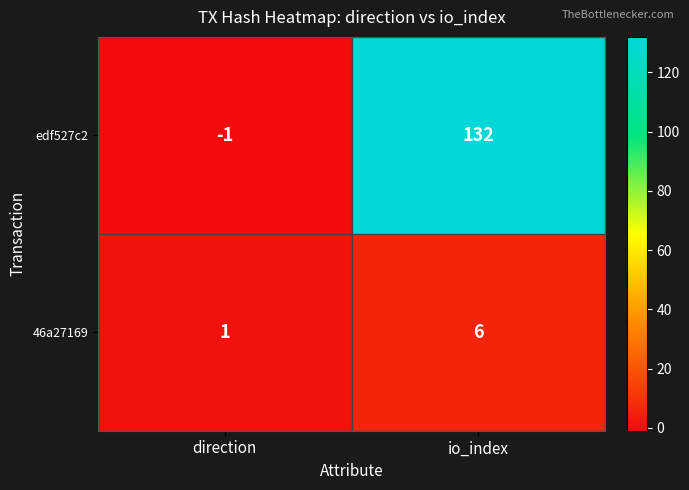

Where is edf527c2 nearest to the value 65?

direction